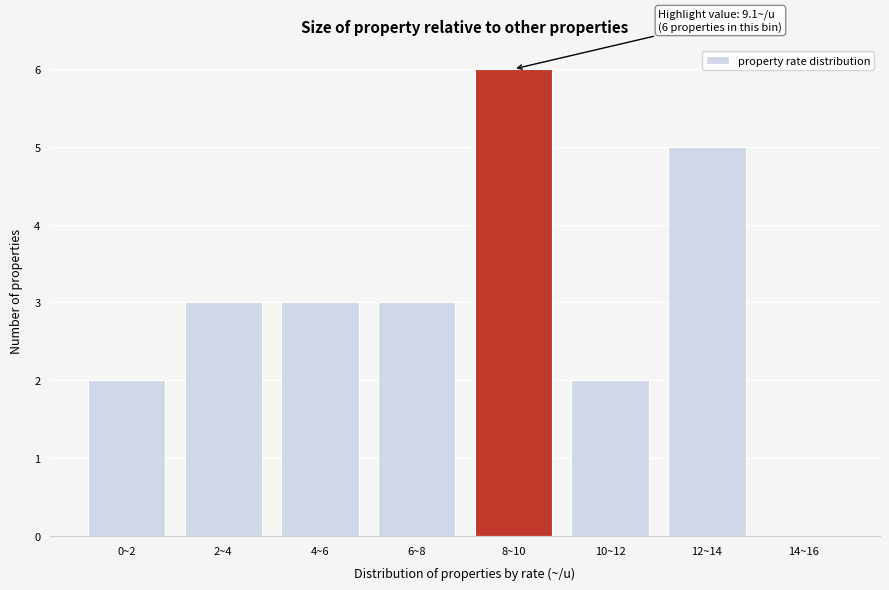

Reading left to right, transcribe all the data shown in this chart.

0~2=2	2~4=3	4~6=3	6~8=3	8~10=6	10~12=2	12~14=5	14~16=0